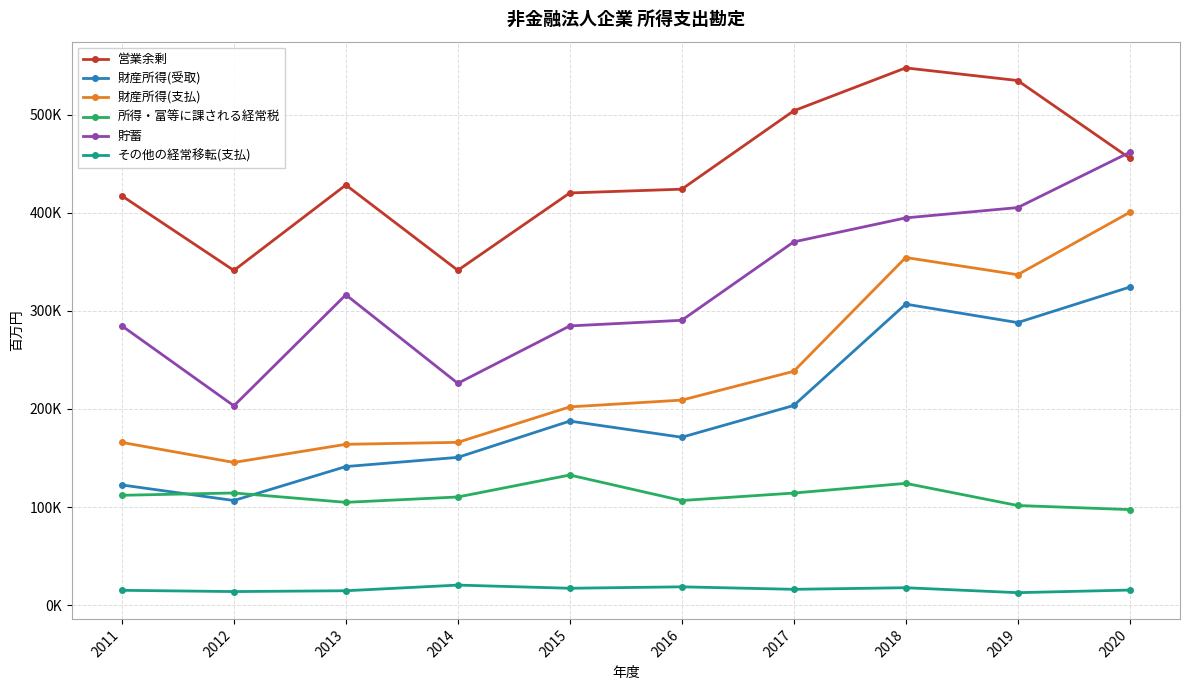

True or false: その他の経常移転(支払) has more than 2 interior local peaks.

True